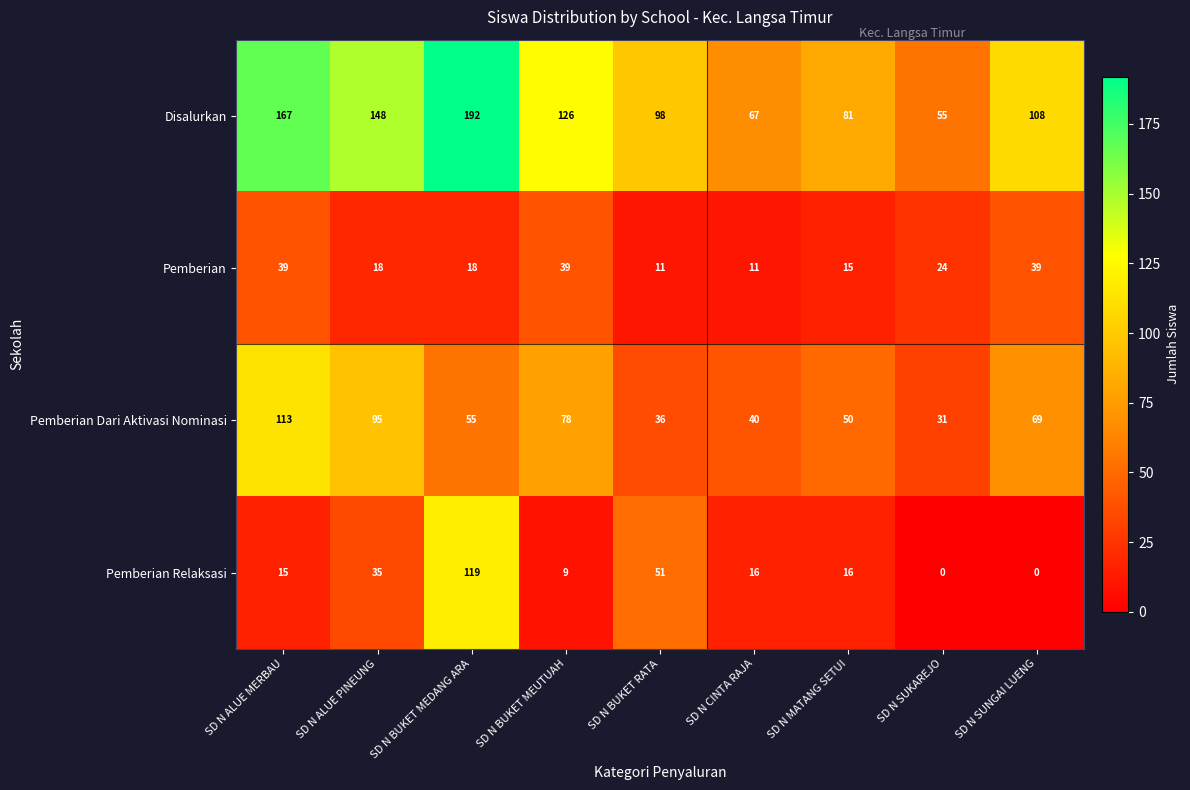

Which series has the widest spread of values?

Disalurkan